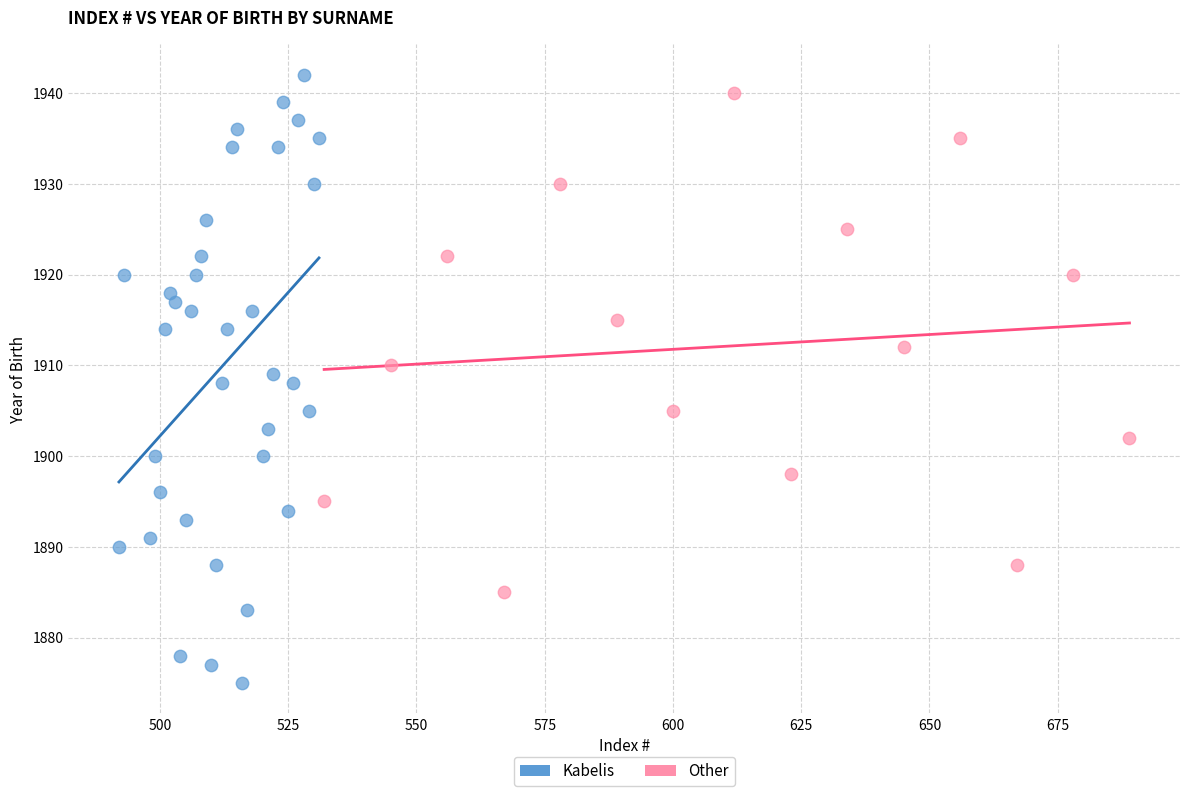

Which series has the widest spread of Y values?

Kabelis